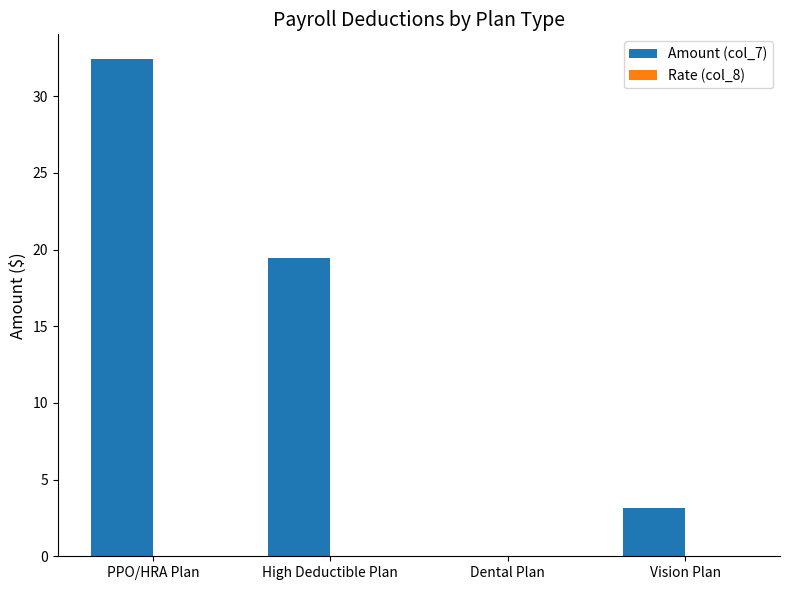

At which category is the sum across all series the highest?

PPO/HRA Plan